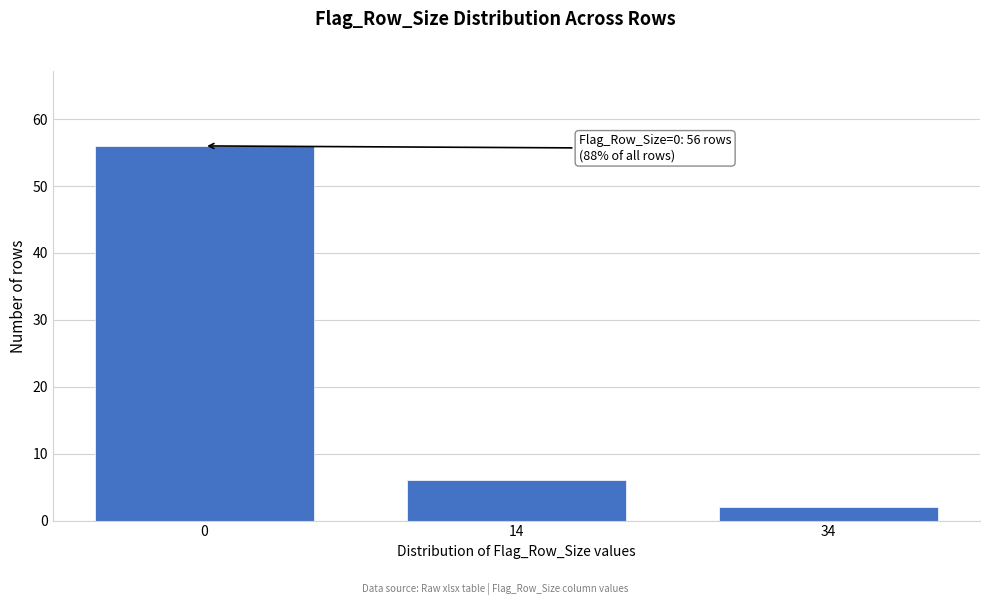

Reading left to right, transcribe all the data shown in this chart.

0=56	14=6	34=2